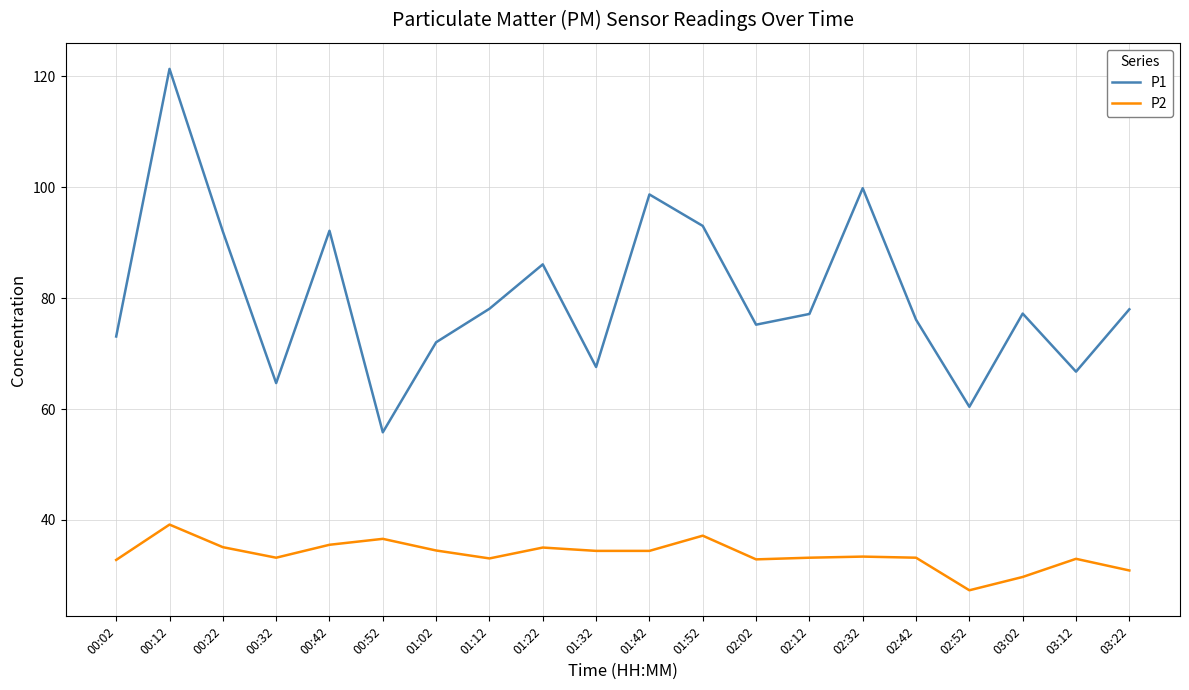

Where is the first local minimum for P2?

00:32